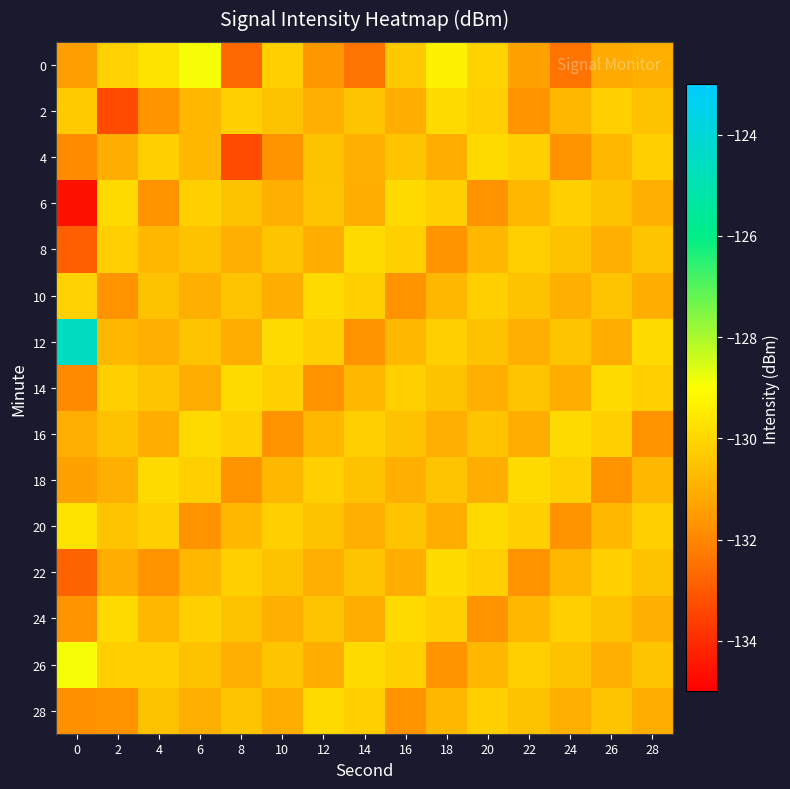

Reading left to right, list all the values displayed in this chart.

0: 0=-131.4	2=-130.1	4=-129.7	6=-128.9	8=-132.7	10=-130.2	12=-131.6	14=-132.5	16=-130.4	18=-129.3	20=-130.1	22=-131.3	24=-132.4	26=-131.1	28=-131.0
2: 0=-130.3	2=-133.4	4=-131.7	6=-130.8	8=-130.2	10=-130.5	12=-131.0	14=-130.5	16=-131.1	18=-129.9	20=-130.2	22=-131.7	24=-130.8	26=-130.2	28=-130.5
4: 0=-131.9	2=-131.1	4=-130.2	6=-130.8	8=-133.4	10=-131.7	12=-130.5	14=-131.0	16=-130.5	18=-131.1	20=-129.9	22=-130.2	24=-131.7	26=-130.8	28=-130.2
6: 0=-134.6	2=-129.9	4=-131.7	6=-130.2	8=-130.5	10=-131.0	12=-130.5	14=-131.1	16=-129.9	18=-130.2	20=-131.7	22=-130.8	24=-130.2	26=-130.5	28=-131.0
8: 0=-132.9	2=-130.2	4=-130.8	6=-130.5	8=-131.0	10=-130.5	12=-131.1	14=-129.9	16=-130.2	18=-131.7	20=-130.8	22=-130.2	24=-130.5	26=-131.0	28=-130.5
10: 0=-130.1	2=-131.7	4=-130.5	6=-131.0	8=-130.5	10=-131.1	12=-129.9	14=-130.2	16=-131.7	18=-130.8	20=-130.2	22=-130.5	24=-131.0	26=-130.5	28=-131.1
12: 0=-124.5	2=-130.8	4=-131.0	6=-130.5	8=-131.1	10=-129.9	12=-130.2	14=-131.7	16=-130.8	18=-130.2	20=-130.5	22=-131.0	24=-130.5	26=-131.1	28=-129.9
14: 0=-131.9	2=-130.2	4=-130.5	6=-131.1	8=-129.9	10=-130.2	12=-131.7	14=-130.8	16=-130.2	18=-130.5	20=-131.0	22=-130.5	24=-131.1	26=-129.9	28=-130.2
16: 0=-131.0	2=-130.5	4=-131.1	6=-129.9	8=-130.2	10=-131.7	12=-130.8	14=-130.2	16=-130.5	18=-131.0	20=-130.5	22=-131.1	24=-129.9	26=-130.2	28=-131.7
18: 0=-131.3	2=-131.0	4=-129.9	6=-130.2	8=-131.7	10=-130.8	12=-130.2	14=-130.5	16=-131.0	18=-130.5	20=-131.1	22=-129.9	24=-130.2	26=-131.7	28=-130.8
20: 0=-129.7	2=-130.5	4=-130.2	6=-131.7	8=-130.8	10=-130.2	12=-130.5	14=-131.0	16=-130.5	18=-131.1	20=-129.9	22=-130.2	24=-131.7	26=-130.8	28=-130.2
22: 0=-132.8	2=-131.1	4=-131.7	6=-130.8	8=-130.2	10=-130.5	12=-131.0	14=-130.5	16=-131.1	18=-129.9	20=-130.2	22=-131.7	24=-130.8	26=-130.2	28=-130.5
24: 0=-131.7	2=-129.9	4=-130.8	6=-130.2	8=-130.5	10=-131.0	12=-130.5	14=-131.1	16=-129.9	18=-130.2	20=-131.7	22=-130.8	24=-130.2	26=-130.5	28=-131.0
26: 0=-128.9	2=-130.2	4=-130.2	6=-130.5	8=-131.0	10=-130.5	12=-131.1	14=-129.9	16=-130.2	18=-131.7	20=-130.8	22=-130.2	24=-130.5	26=-131.0	28=-130.5
28: 0=-131.8	2=-131.7	4=-130.5	6=-131.0	8=-130.5	10=-131.1	12=-129.9	14=-130.2	16=-131.7	18=-130.8	20=-130.2	22=-130.5	24=-131.0	26=-130.5	28=-131.1